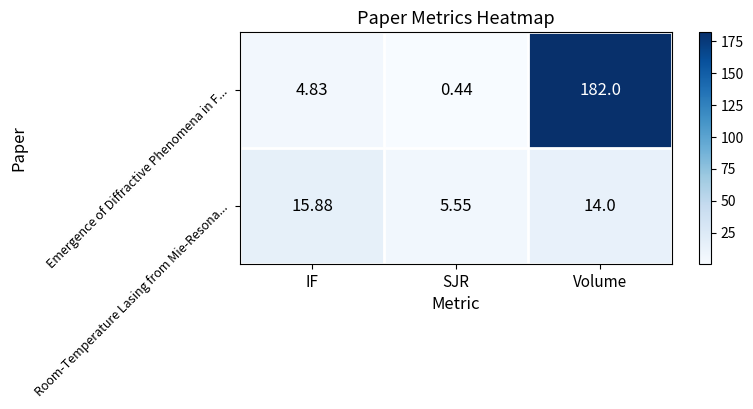

Which series has the widest spread of values?

Emergence of Diffractive Phenomena in F...